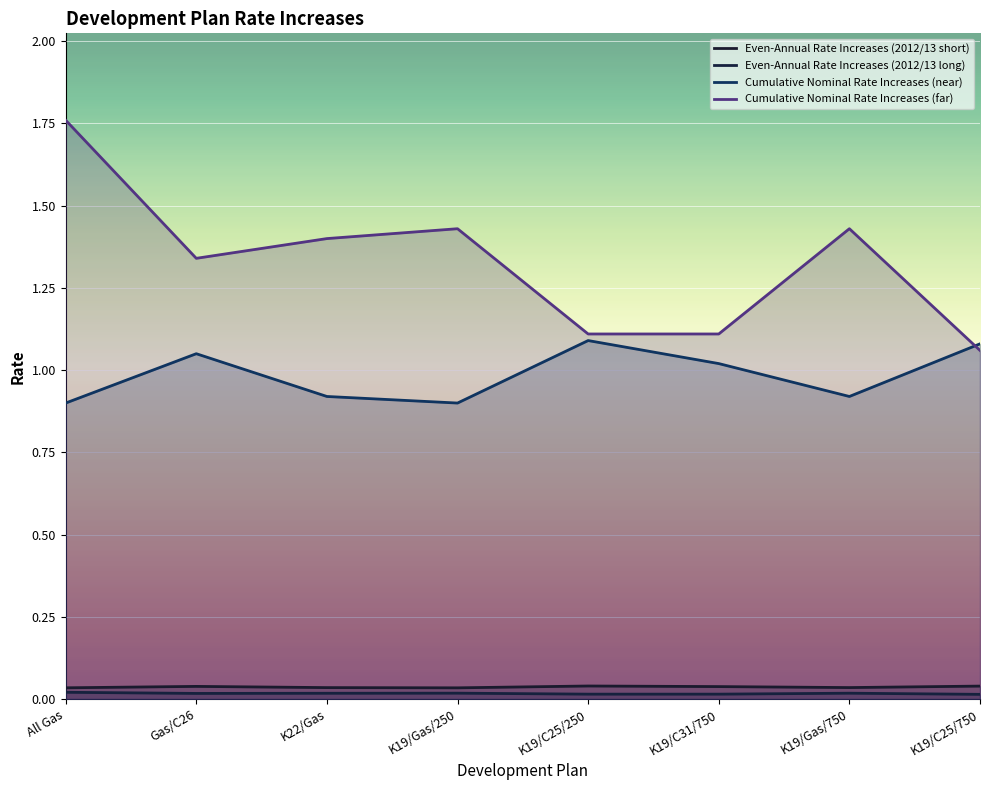

Which label corresponds to the smallest value in the chart?

K19/C25/750